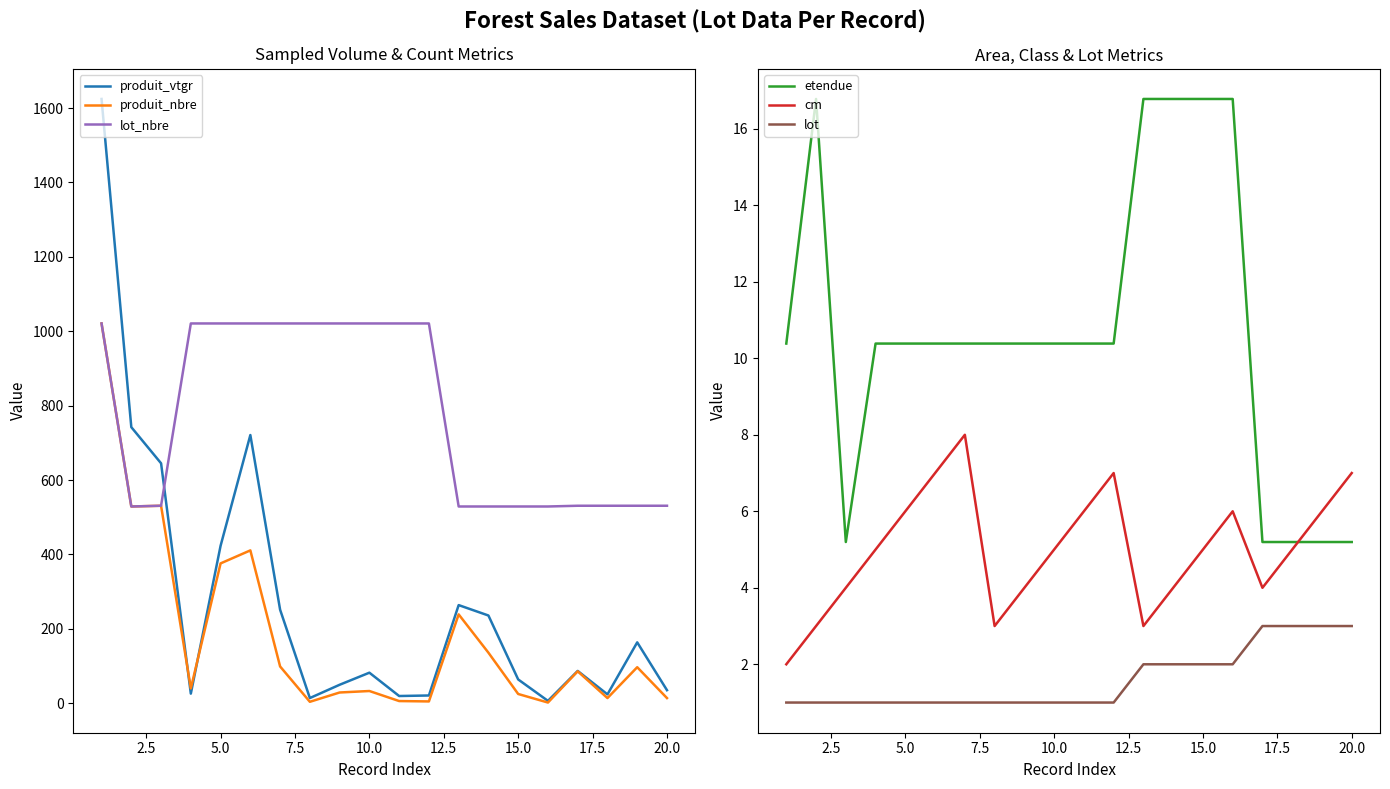

What is the minimum value shown in the chart?

1.0